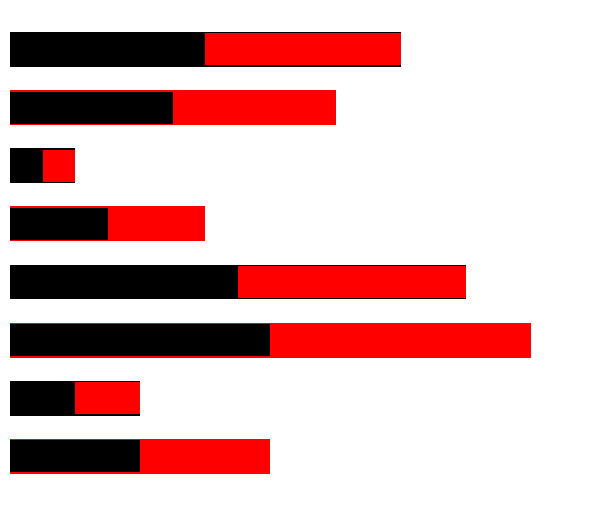

Reading right to left, list all the values displayed in this chart.

Ідентифікатор: 7=4.0	6=2.0	5=8.0	4=7.0	3=3.0	2=1.0	1=5.0	0=6.0
Ліва частина: 7=2.0	6=1.0	5=4.0	4=3.5	3=1.5	2=0.5	1=2.5	0=3.0
Права частина: 7=2.0	6=1.0	5=4.0	4=3.5	3=1.5	2=0.5	1=2.5	0=3.0